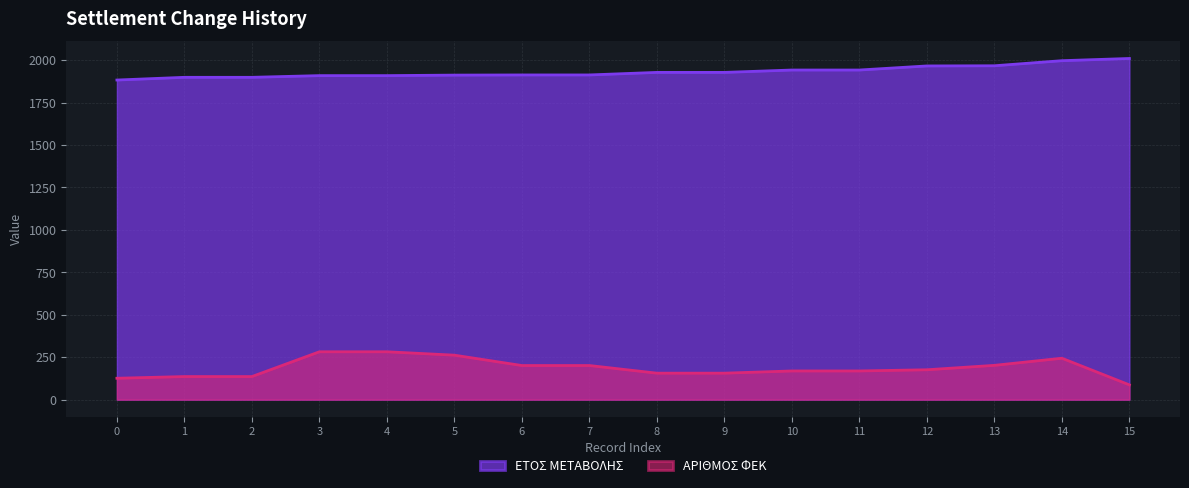

What is the difference between the maximum and minimum values in the ΕΤΟΣ ΜΕΤΑΒΟΛΗΣ series?

127